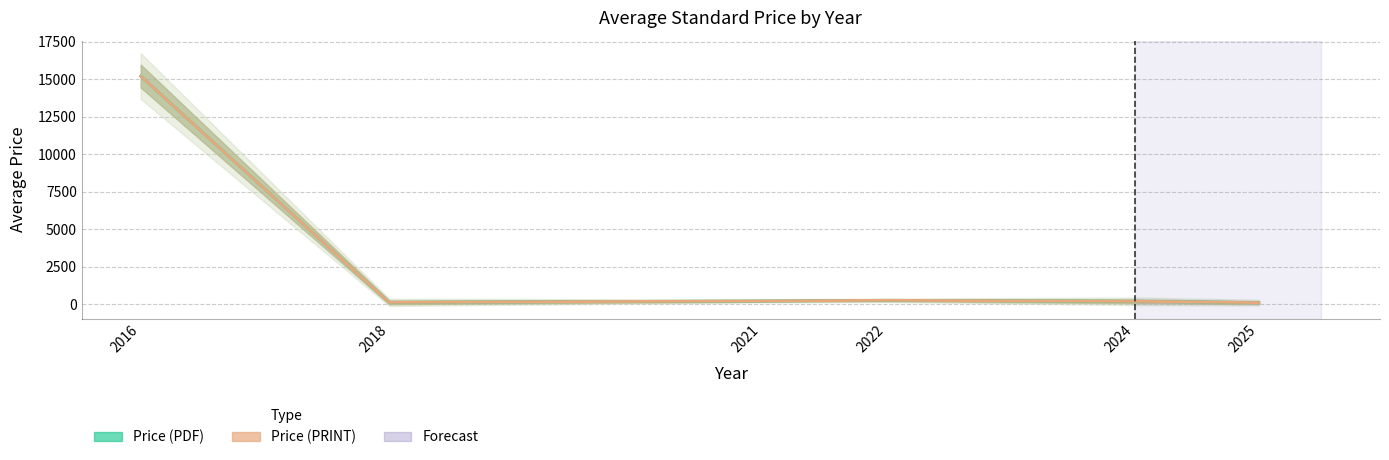

What is the greatest value displayed?

15200.0